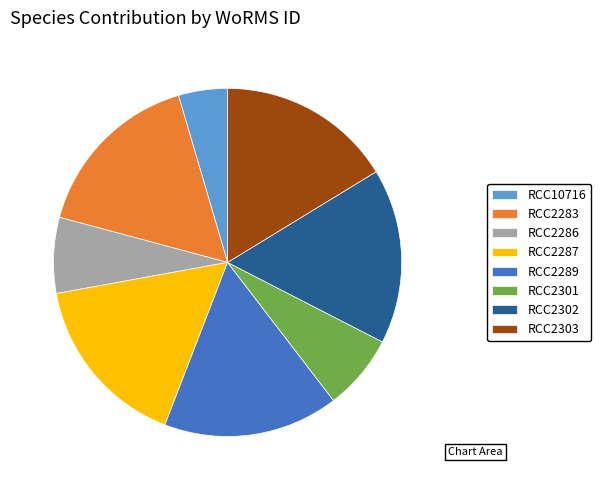

Which category has the smallest portion of the pie?

RCC10716